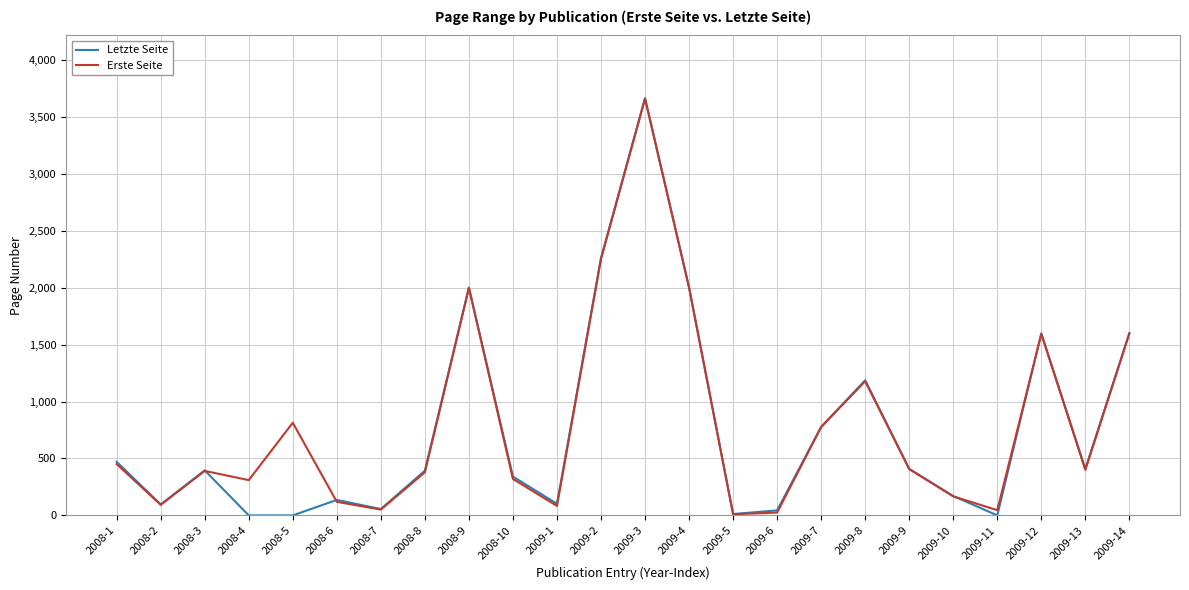

How many times do Letzte Seite and Erste Seite cross each other?

4